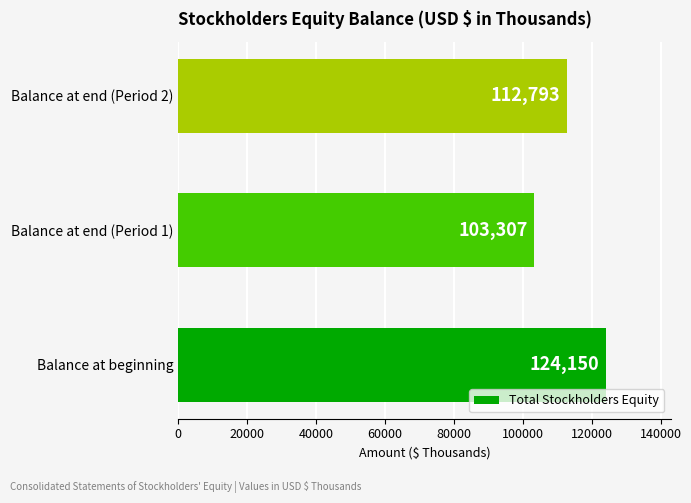

Rank the categories by value from lowest to highest.

Balance at end (Period 1), Balance at end (Period 2), Balance at beginning